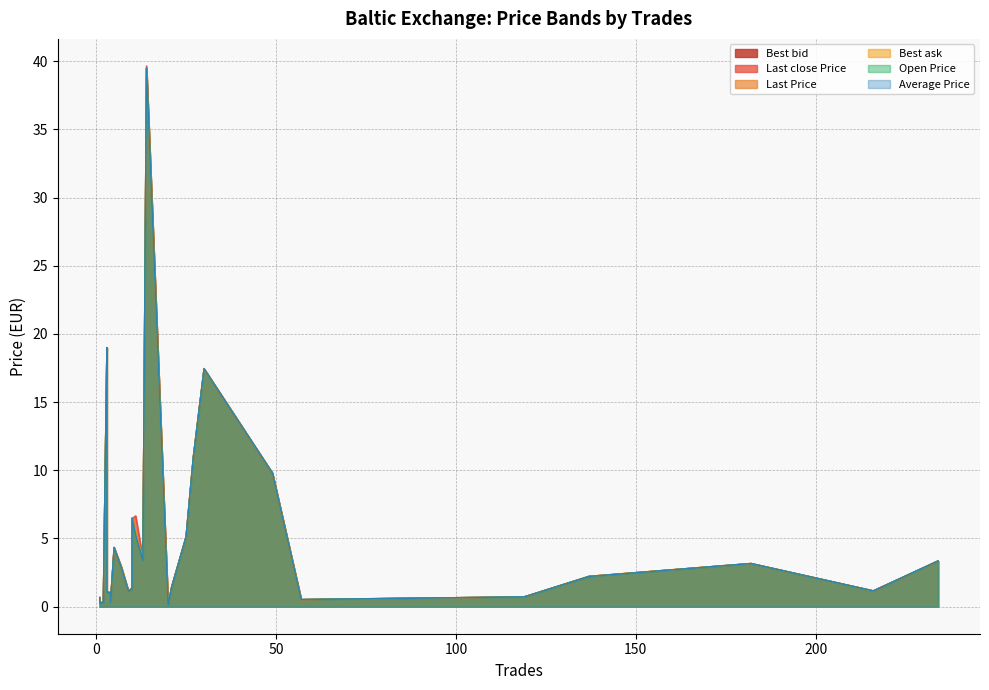

How many intersections are there between Last close Price and Best bid?

10